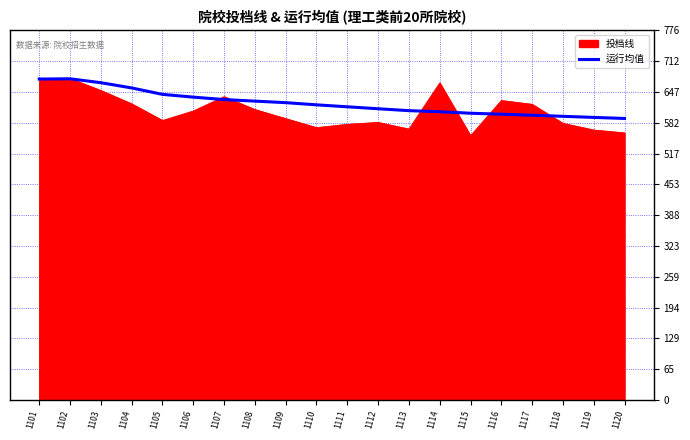

True or false: 运行均值 has a value of 666.3 at 1103.

True